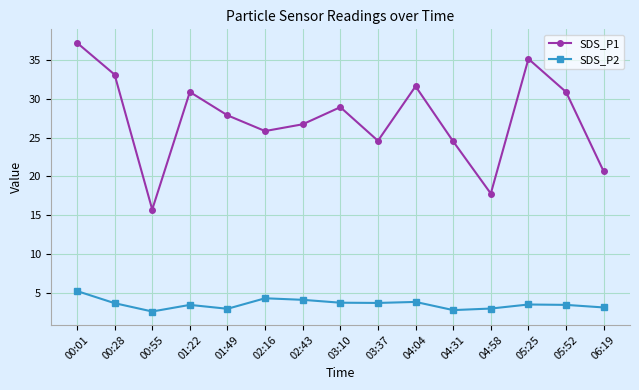

What is the greatest value displayed?

37.2